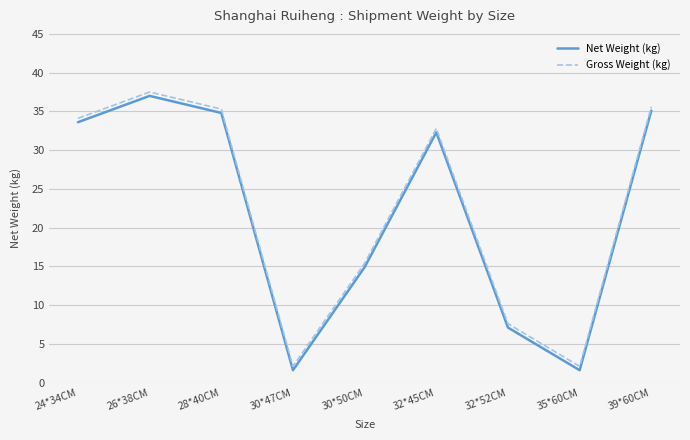

At how many categories does at least one series exceed 14?

6